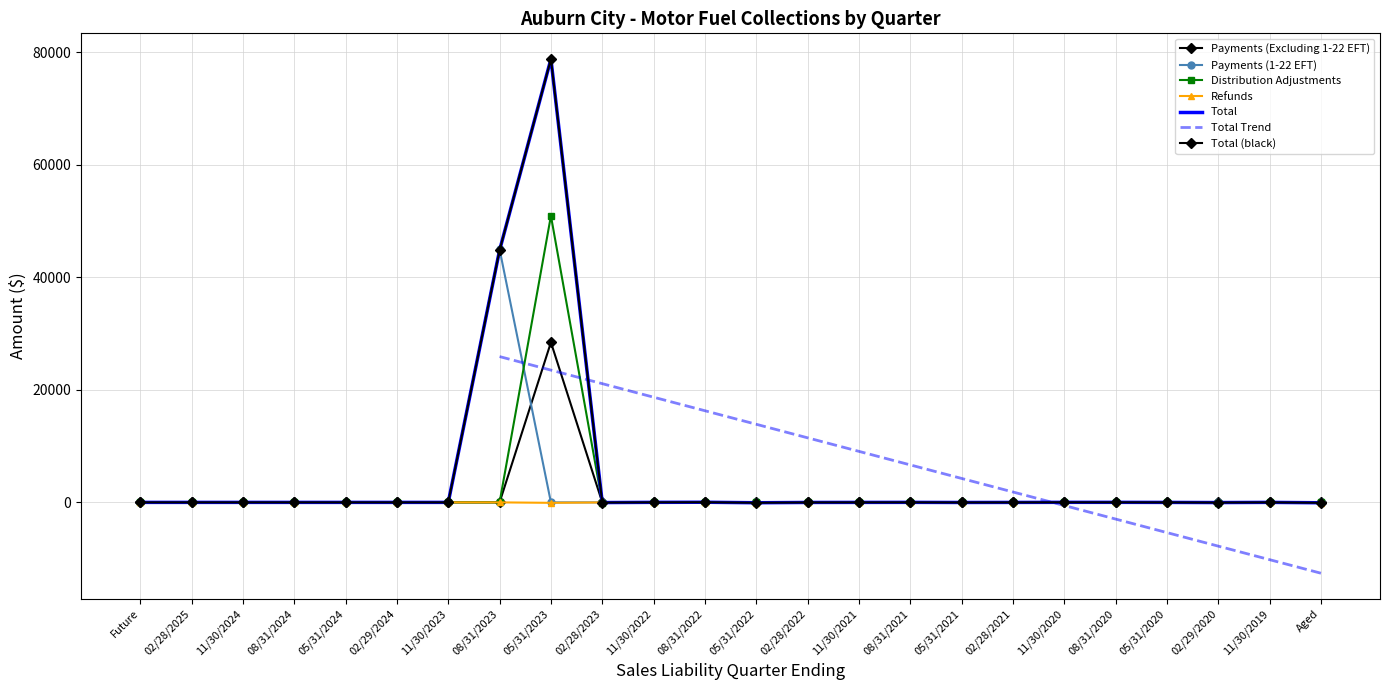

Reading right to left, what are all the values shown in this chart?

Payments (Excluding 1-22 EFT): 0.0	0.0	0.0	0.0	0.0	0.0	0.0	0.0	0.0	0.0	0.0	0.0	0.0	0.0	0.1	28433.5	0.0	0.0	0.0	0.0	0.0	0.0	0.0	0.0
Payments (1-22 EFT): 0.0	0.0	0.0	0.0	0.0	0.0	0.0	0.0	0.0	0.0	0.0	0.0	0.0	0.0	0.0	0.0	44945.4	0.0	0.0	0.0	0.0	0.0	0.0	0.0
Distribution Adjustments: 0.0	0.0	-31.1	-4.5	8.5	8.3	-6.9	-17.6	3.4	0.0	-6.8	-20.2	15.4	7.0	-23.2	50904.9	0.0	0.0	0.0	0.0	0.0	0.0	0.0	0.0
Refunds: -67.5	0.0	0.0	0.0	0.0	-0.0	0.0	0.0	0.0	-2.4	-5.7	-44.9	-1.0	0.0	-8.8	-79.3	0.0	0.0	0.0	0.0	0.0	0.0	0.0	0.0
Total: -67.6	0.0	-31.0	-4.5	7.9	9.5	-6.8	-17.5	3.5	-2.4	-12.0	-64.7	24.4	7.0	-33.0	78761.0	44801.4	0.0	0.0	0.0	0.0	0.0	0.0	0.0